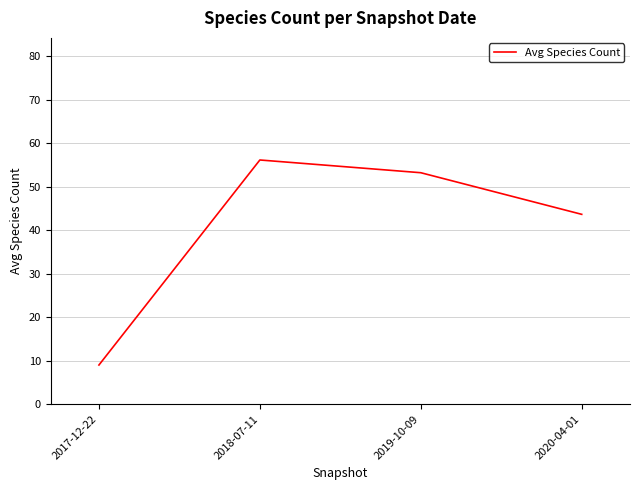

How many lines are shown in the chart?

1